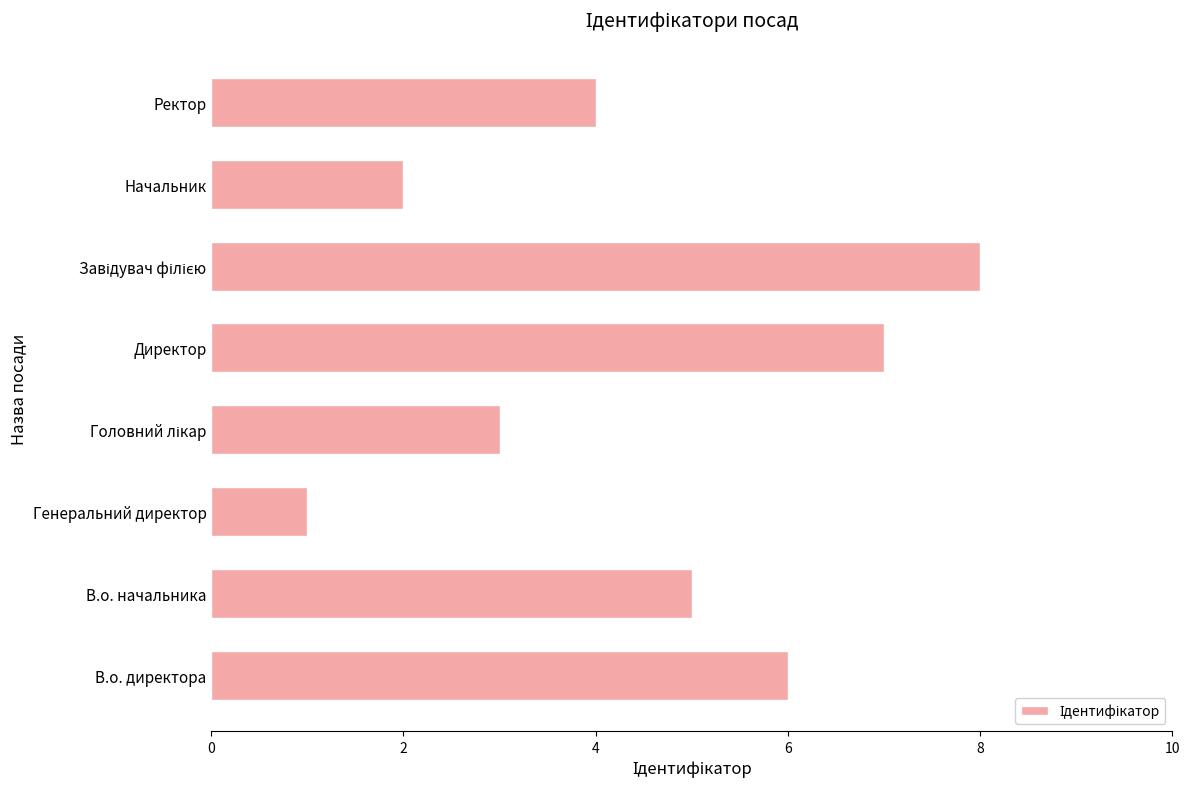

How many values are below 5?

4